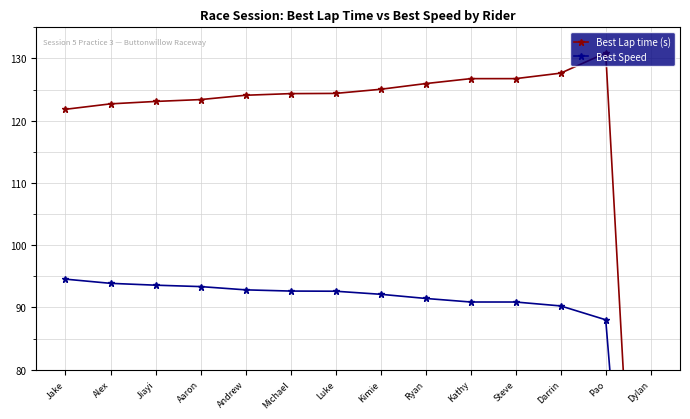

What is the label of the 9th point from the right?

Michael